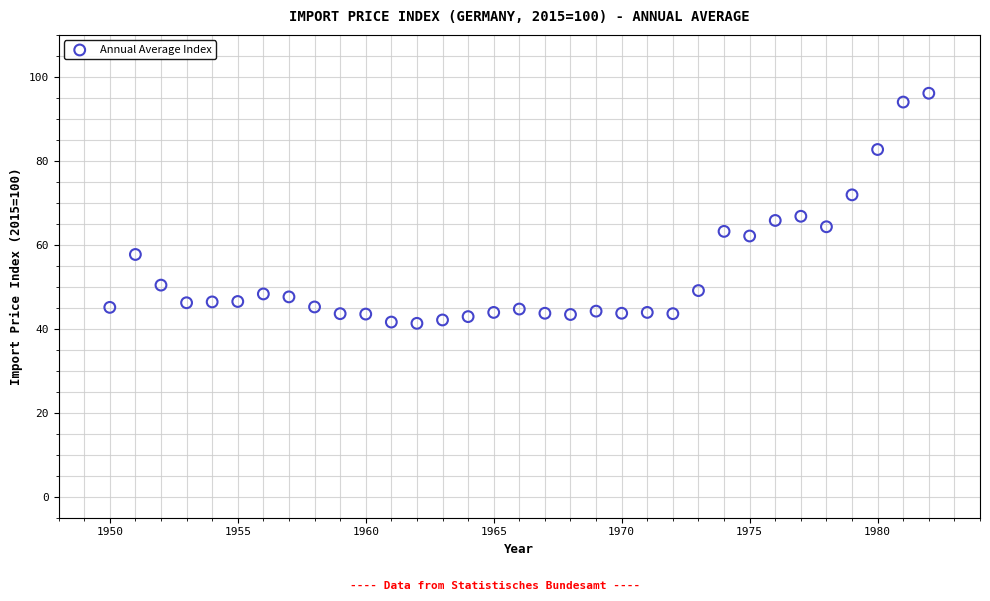

What is the range of Y values (max minus min)?

54.8